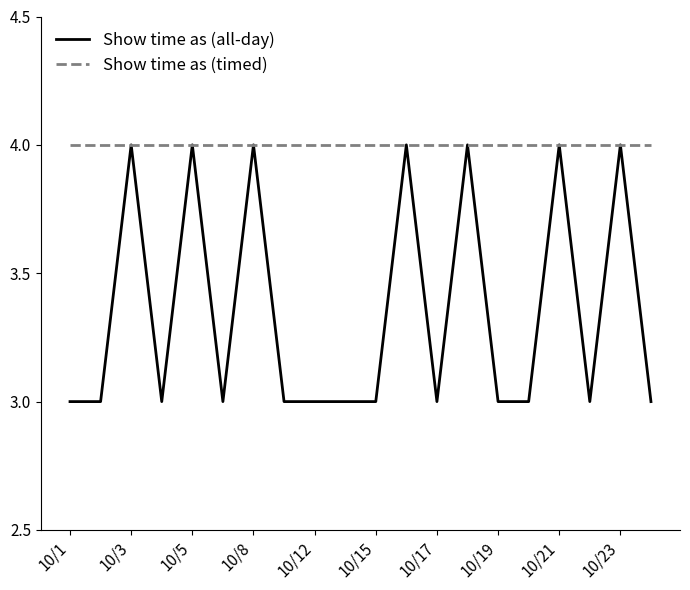

Which series has the largest range (max minus min)?

Show time as (all-day)